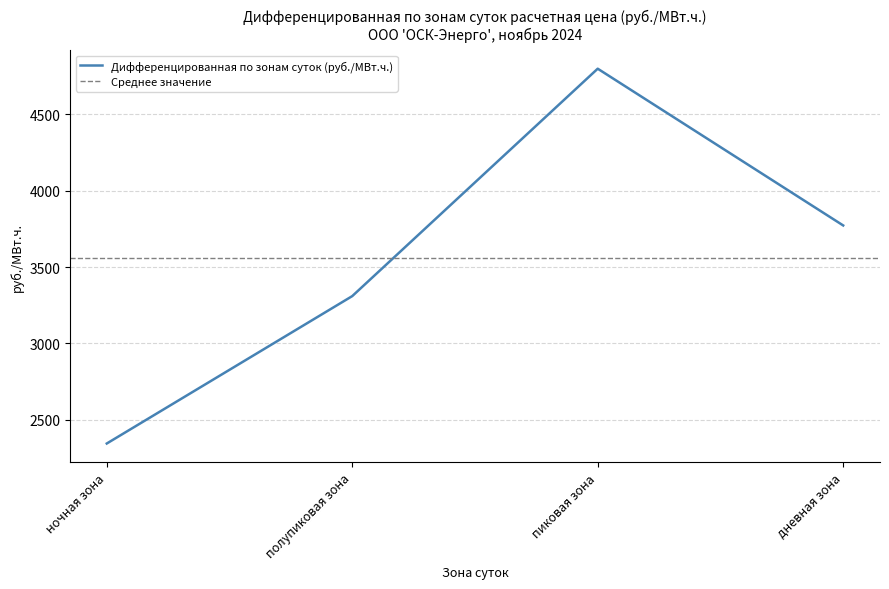

What is the change in value from ночная зона to дневная зона?

+1428.8